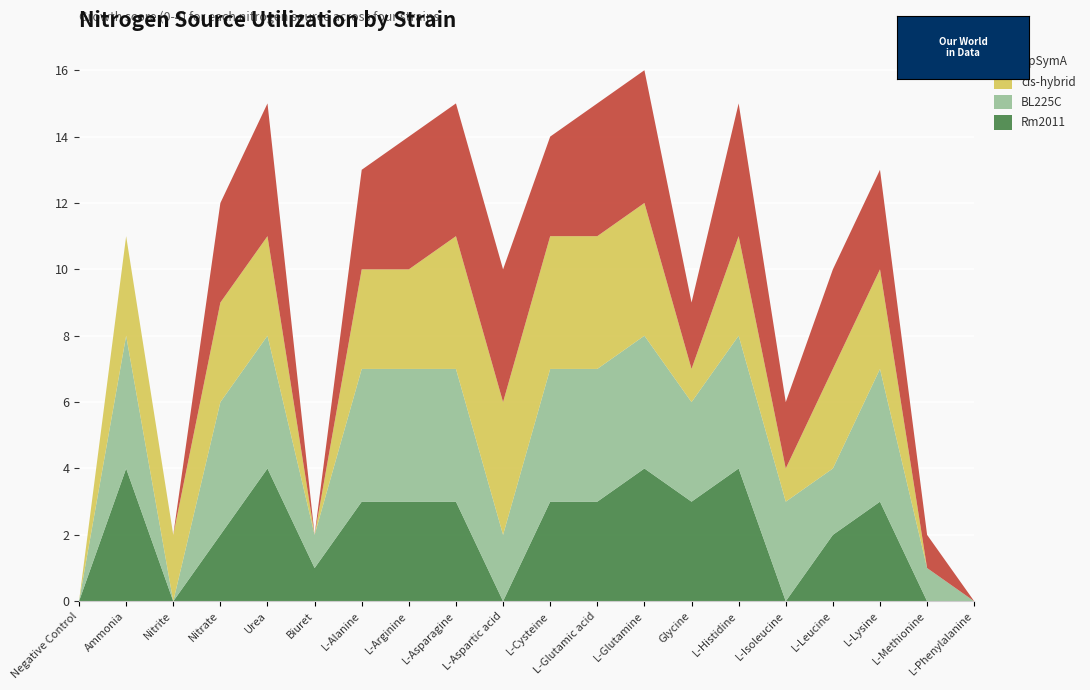

Reading left to right, extract all data points from this chart.

Rm2011: Negative Control=0	Ammonia=4	Nitrite=0	Nitrate=2	Urea=4	Biuret=1	L-Alanine=3	L-Arginine=3	L-Asparagine=3	L-Aspartic acid=0	L-Cysteine=3	L-Glutamic acid=3	L-Glutamine=4	Glycine=3	L-Histidine=4	L-Isoleucine=0	L-Leucine=2	L-Lysine=3	L-Methionine=0	L-Phenylalanine=0
BL225C: Negative Control=0	Ammonia=4	Nitrite=0	Nitrate=4	Urea=4	Biuret=1	L-Alanine=4	L-Arginine=4	L-Asparagine=4	L-Aspartic acid=2	L-Cysteine=4	L-Glutamic acid=4	L-Glutamine=4	Glycine=3	L-Histidine=4	L-Isoleucine=3	L-Leucine=2	L-Lysine=4	L-Methionine=1	L-Phenylalanine=0
cis-hybrid: Negative Control=0	Ammonia=3	Nitrite=2	Nitrate=3	Urea=3	Biuret=0	L-Alanine=3	L-Arginine=3	L-Asparagine=4	L-Aspartic acid=4	L-Cysteine=4	L-Glutamic acid=4	L-Glutamine=4	Glycine=1	L-Histidine=3	L-Isoleucine=1	L-Leucine=3	L-Lysine=3	L-Methionine=0	L-Phenylalanine=0
DpSymA: Negative Control=0	Ammonia=0	Nitrite=0	Nitrate=3	Urea=4	Biuret=0	L-Alanine=3	L-Arginine=4	L-Asparagine=4	L-Aspartic acid=4	L-Cysteine=3	L-Glutamic acid=4	L-Glutamine=4	Glycine=2	L-Histidine=4	L-Isoleucine=2	L-Leucine=3	L-Lysine=3	L-Methionine=1	L-Phenylalanine=0